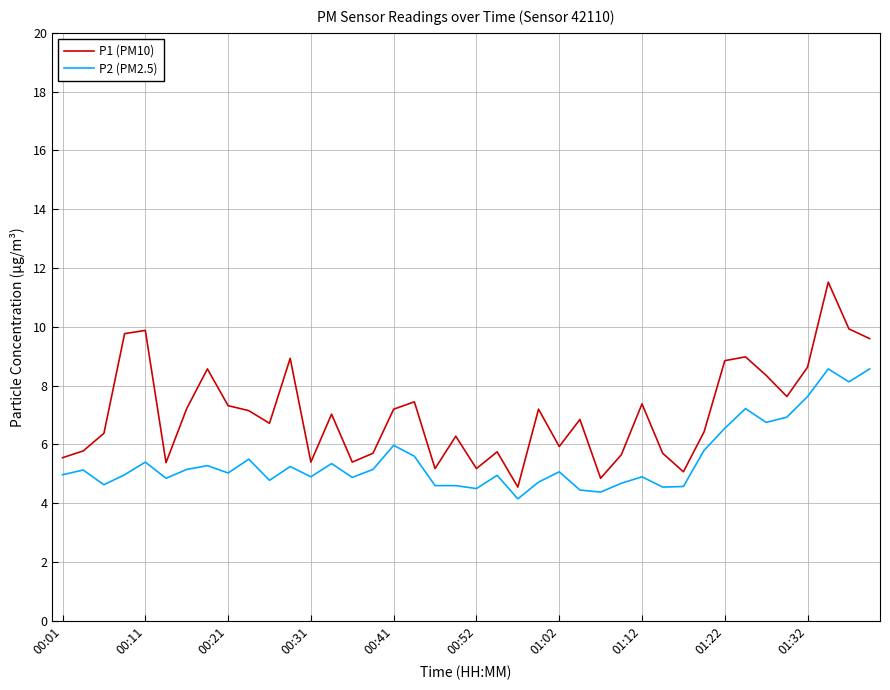

How many distinct data groups are displayed?

2